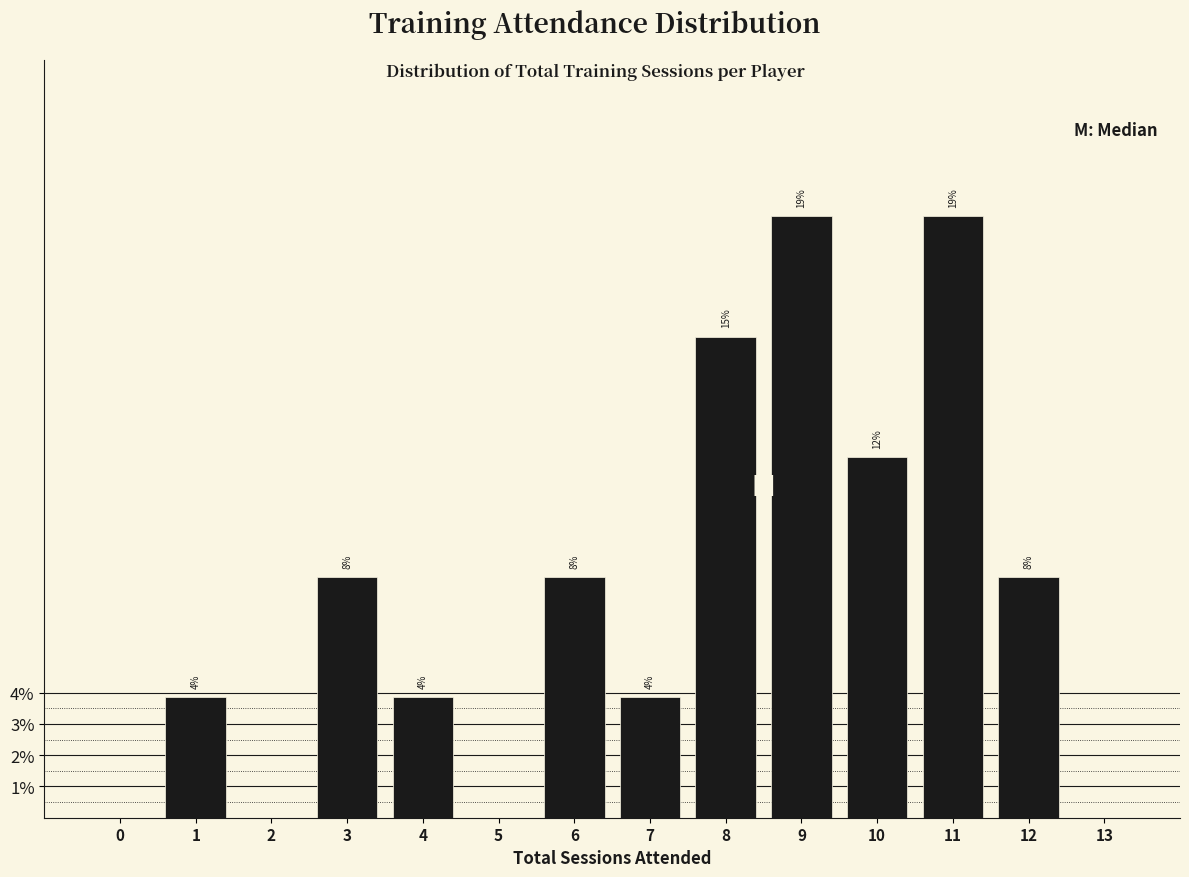

Are the bars horizontal?

No